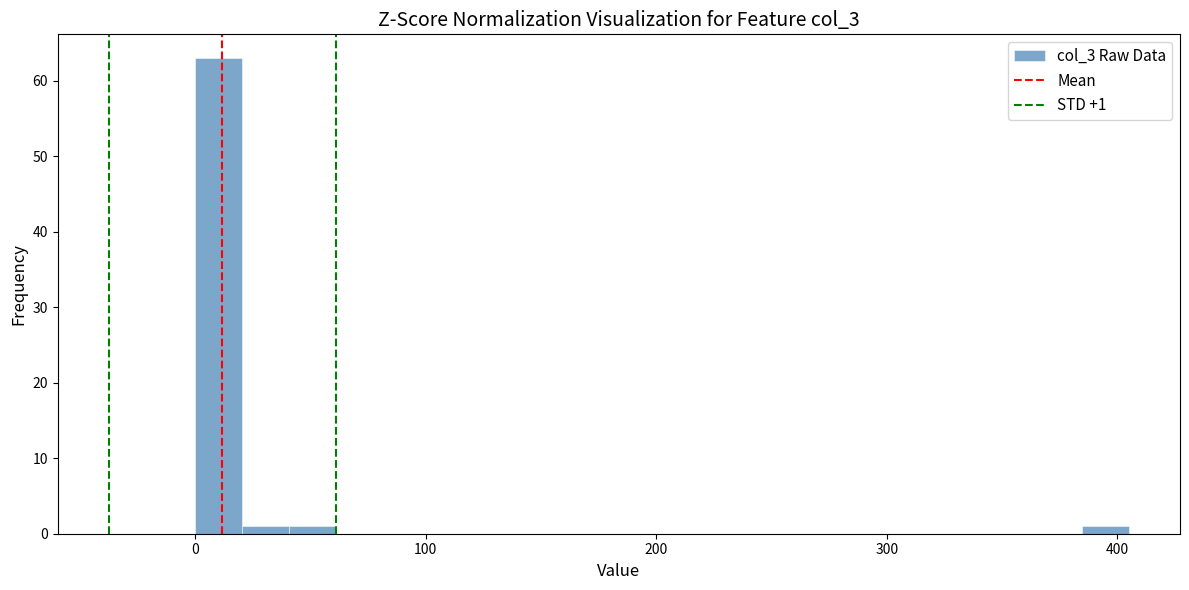

Around what value on the x-axis is the tallest bar? Give the approximate position of its centre, as read against the axis.

10